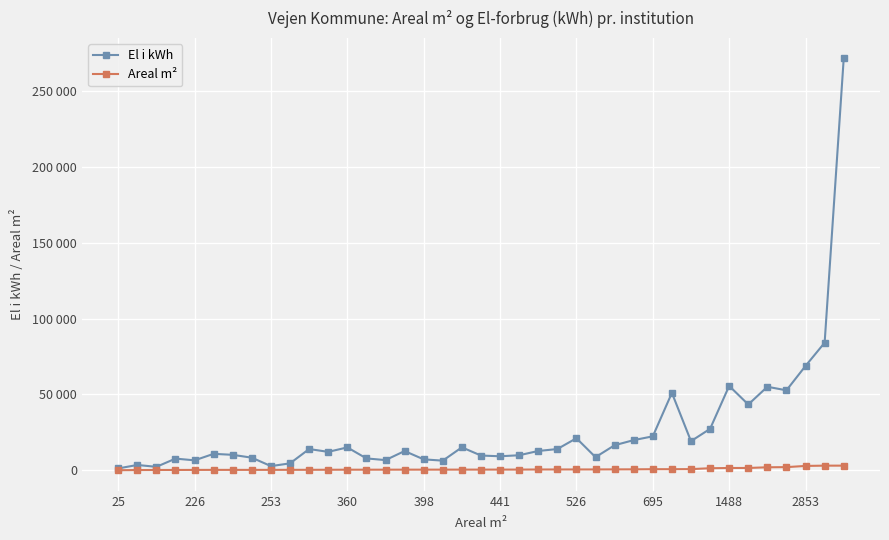

Which series has the largest total across all categories?

El i kWh